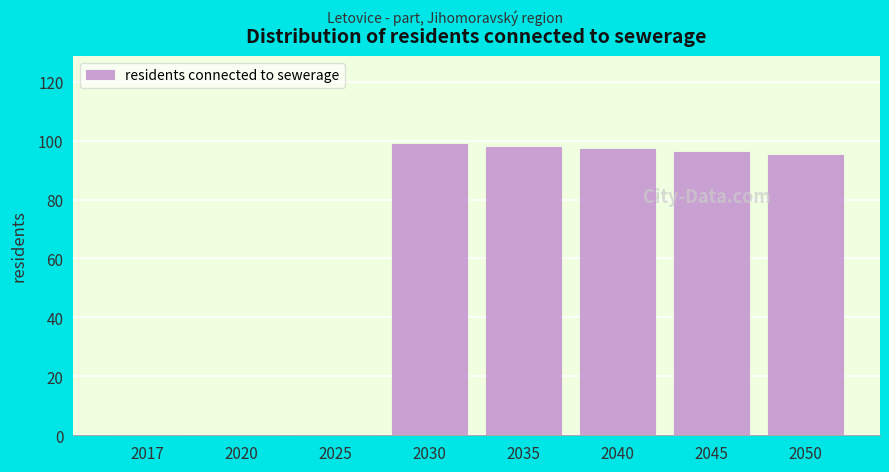

Reading left to right, extract all data points from this chart.

2017=0	2020=0	2025=0	2030=99	2035=98	2040=97	2045=96	2050=95